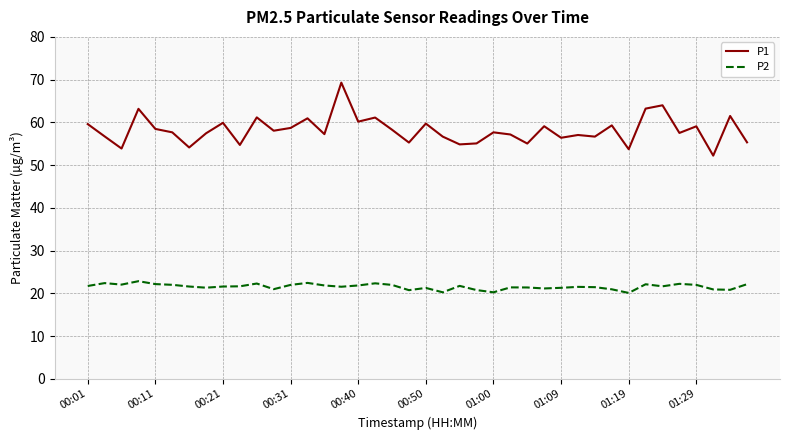

Which series has the largest total across all categories?

P1